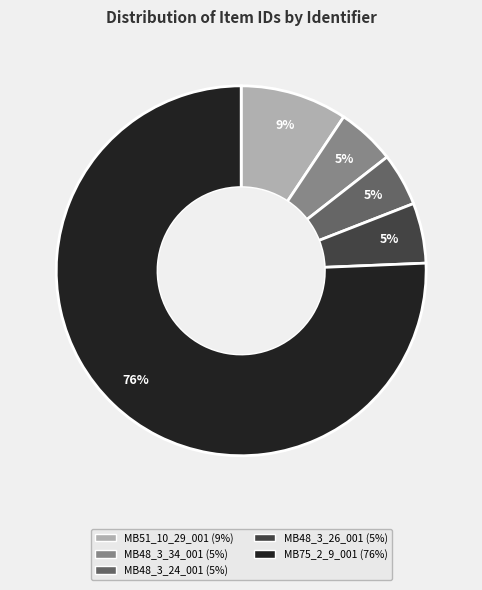

To the nearest percent, what portion does MB48_3_26_001 represent?

5%